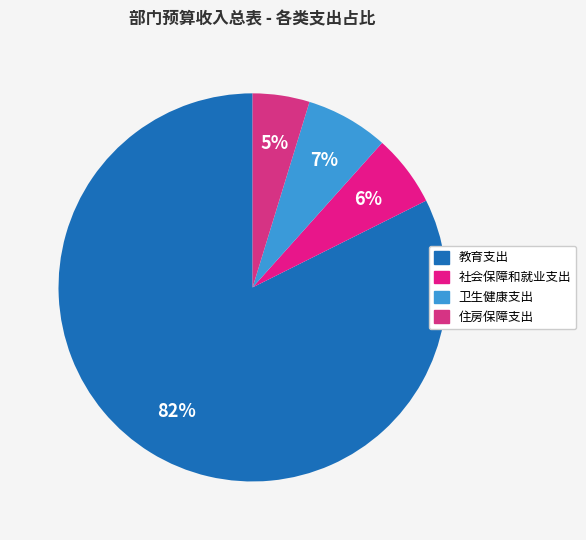

What is the change in value from 卫生健康支出 to 住房保障支出?

-88.5